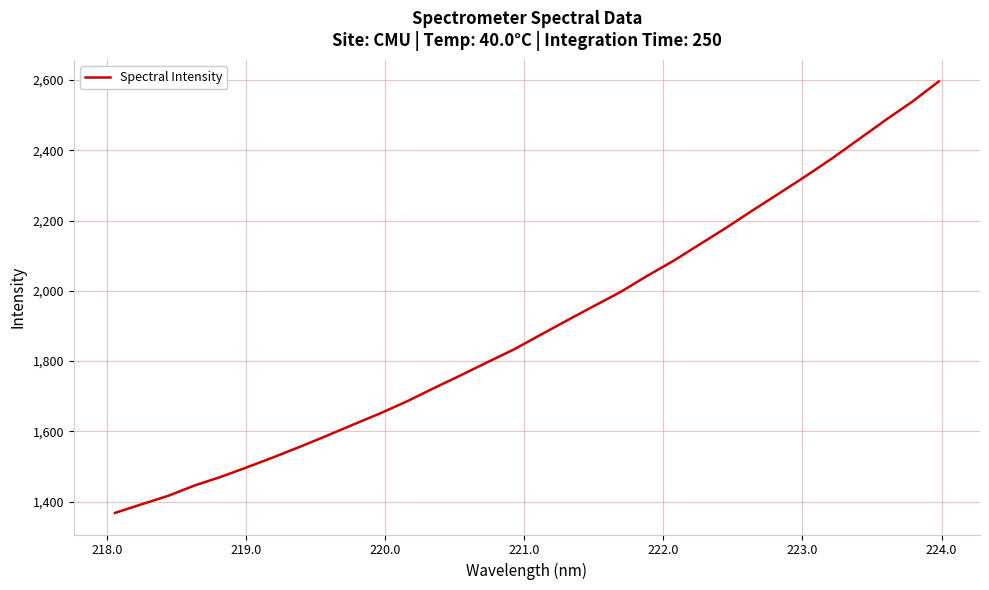

What is the difference between the maximum and minimum values?

1228.0